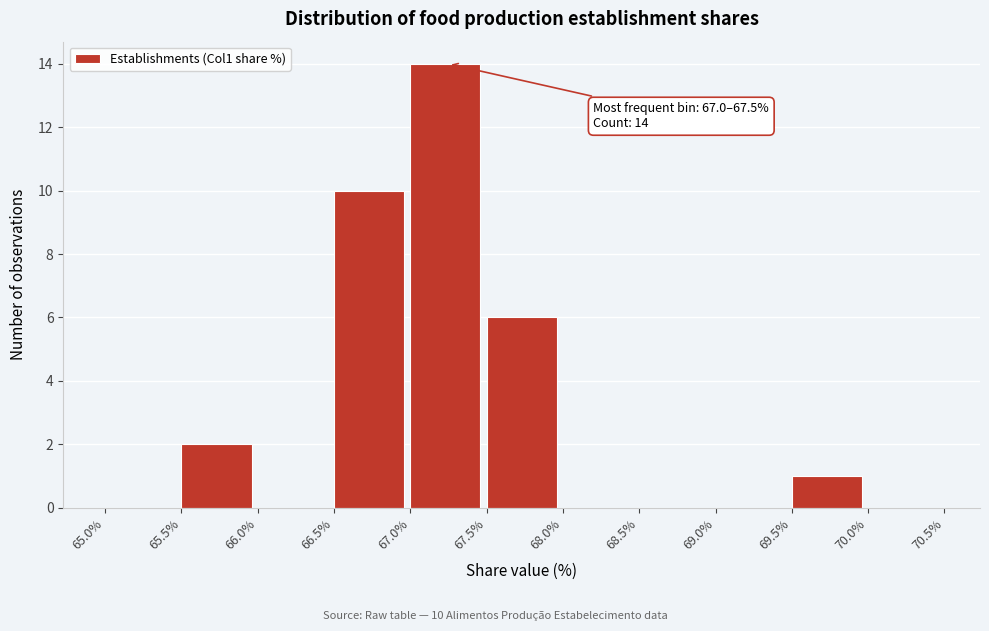

Over which range of the x-axis is the bar tallest?

67.0% to 67.5%